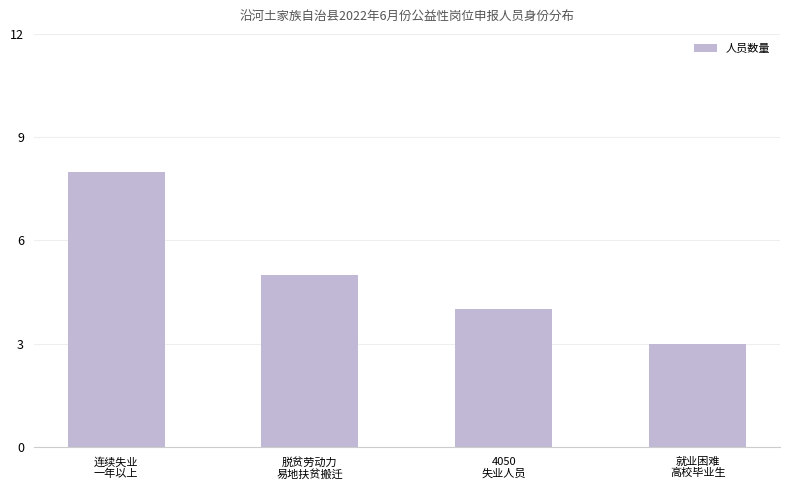

How many bars are there in total?

4